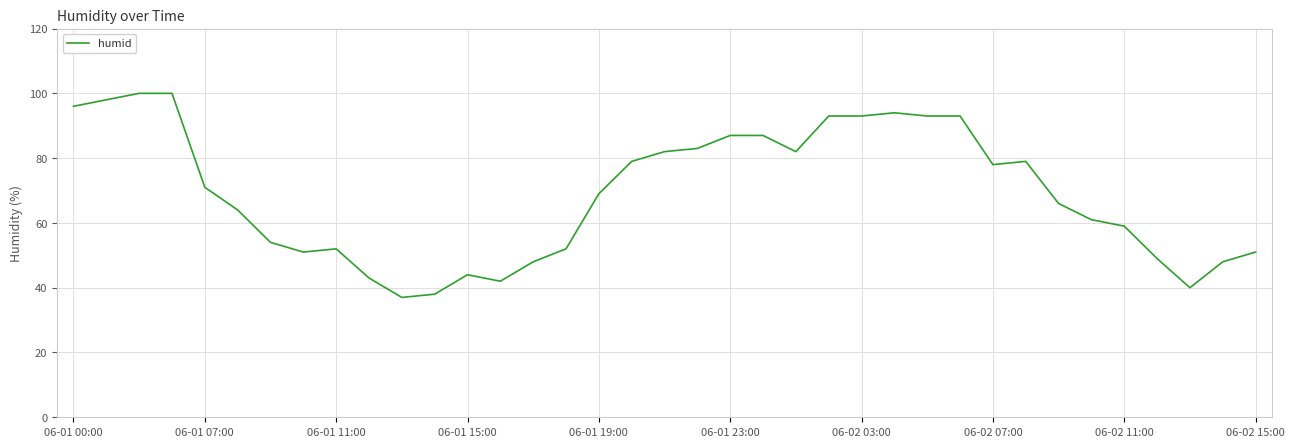

What is the difference between the maximum and minimum values?

63